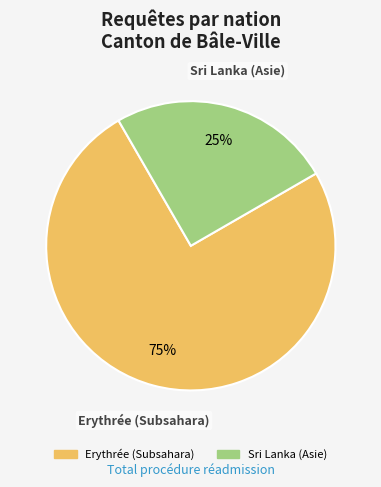

Rank the categories by value from highest to lowest.

Erythrée (Subsahara), Sri Lanka (Asie)